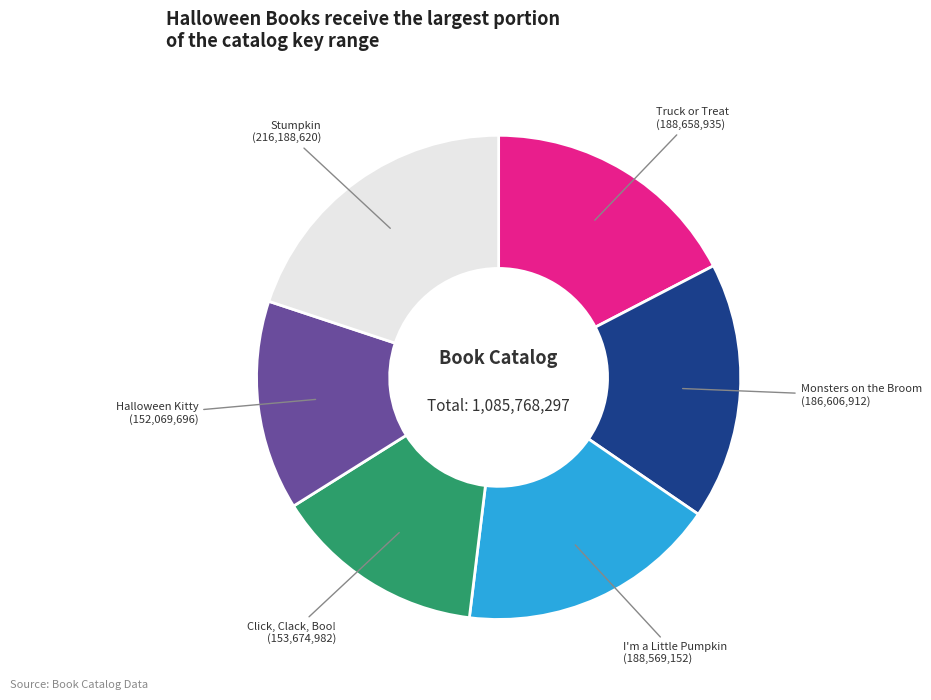

Is the sum of Stumpkin (216,188,620) and Click, Clack, Boo! (153,674,982) greater than half?

No